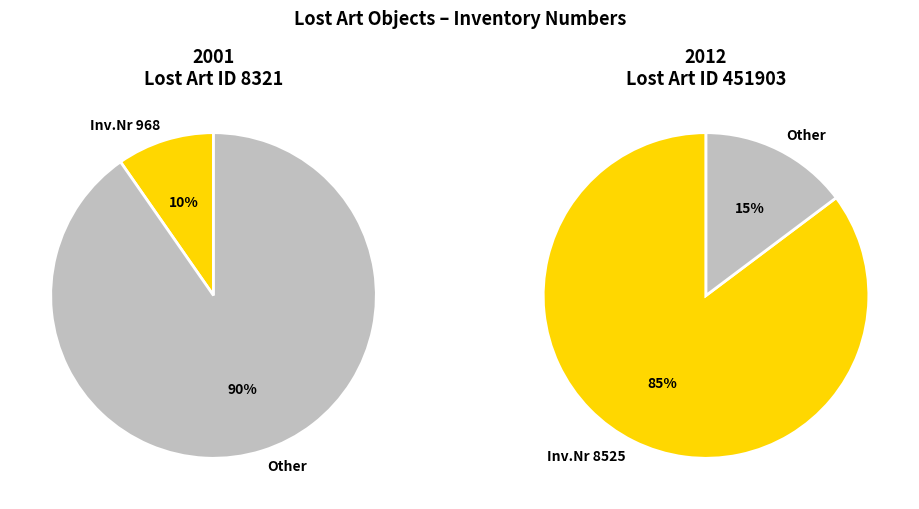

Combined, what portion of the pie is Lost Art ID: 8321 and Lost Art ID: 451903?

100.0%